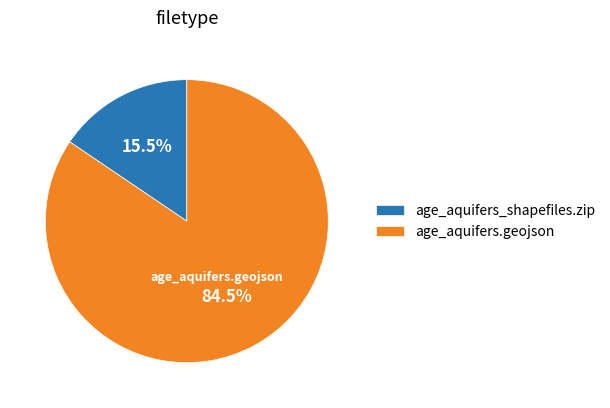

How many slices are in this pie chart?

2